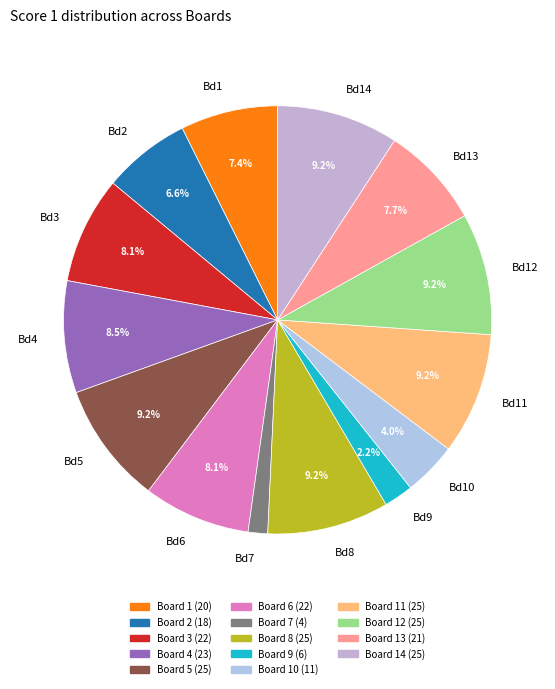

Does Bd6 account for over 50% of the chart?

No